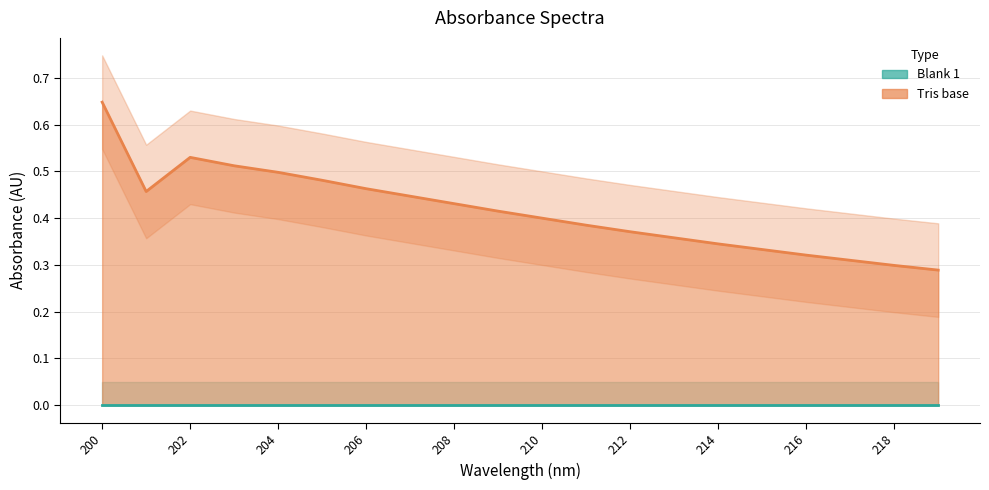

Count the values in the range 0 to 1.

20